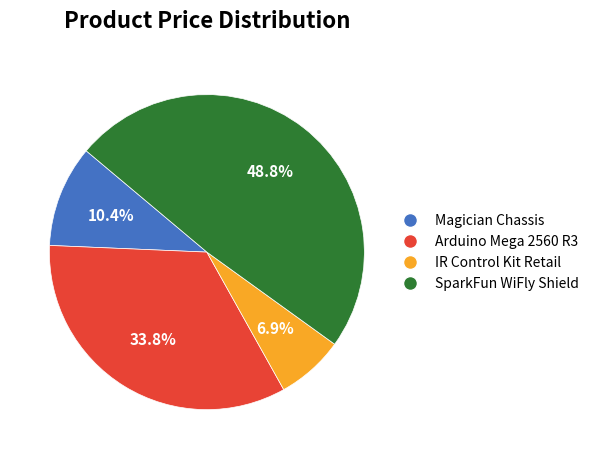

What percentage is the IR Control Kit Retail slice, to the nearest percent?

7%